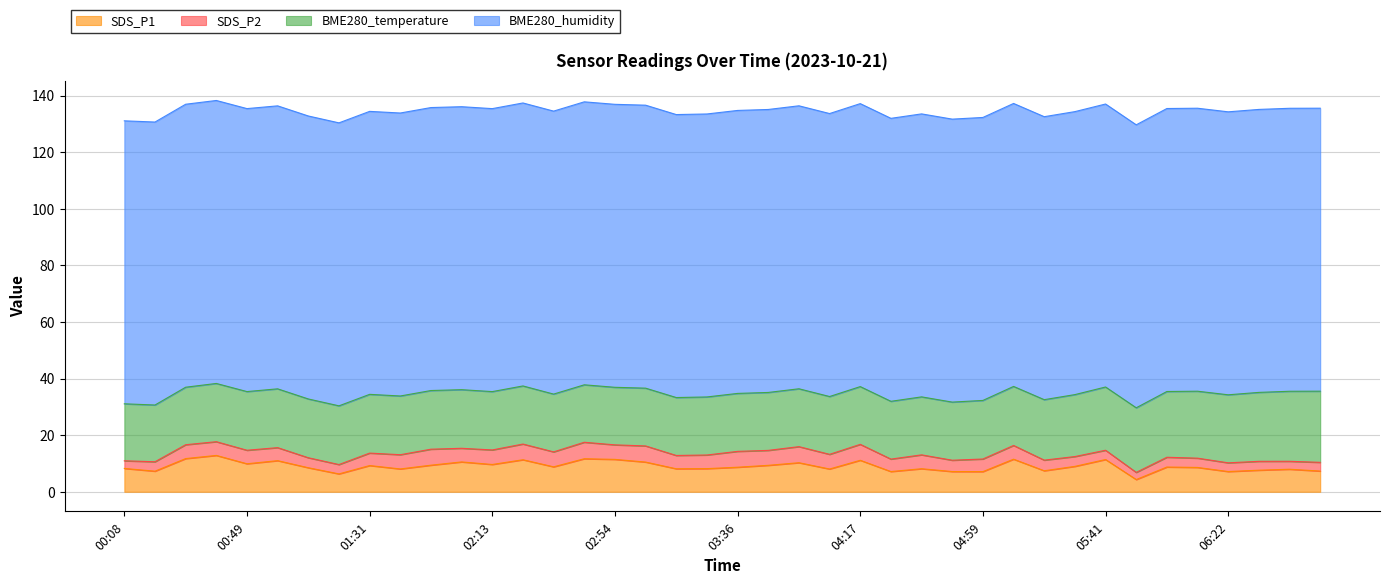

What is the sum of the SDS_P1 values at 01:21 and 03:04?

16.8